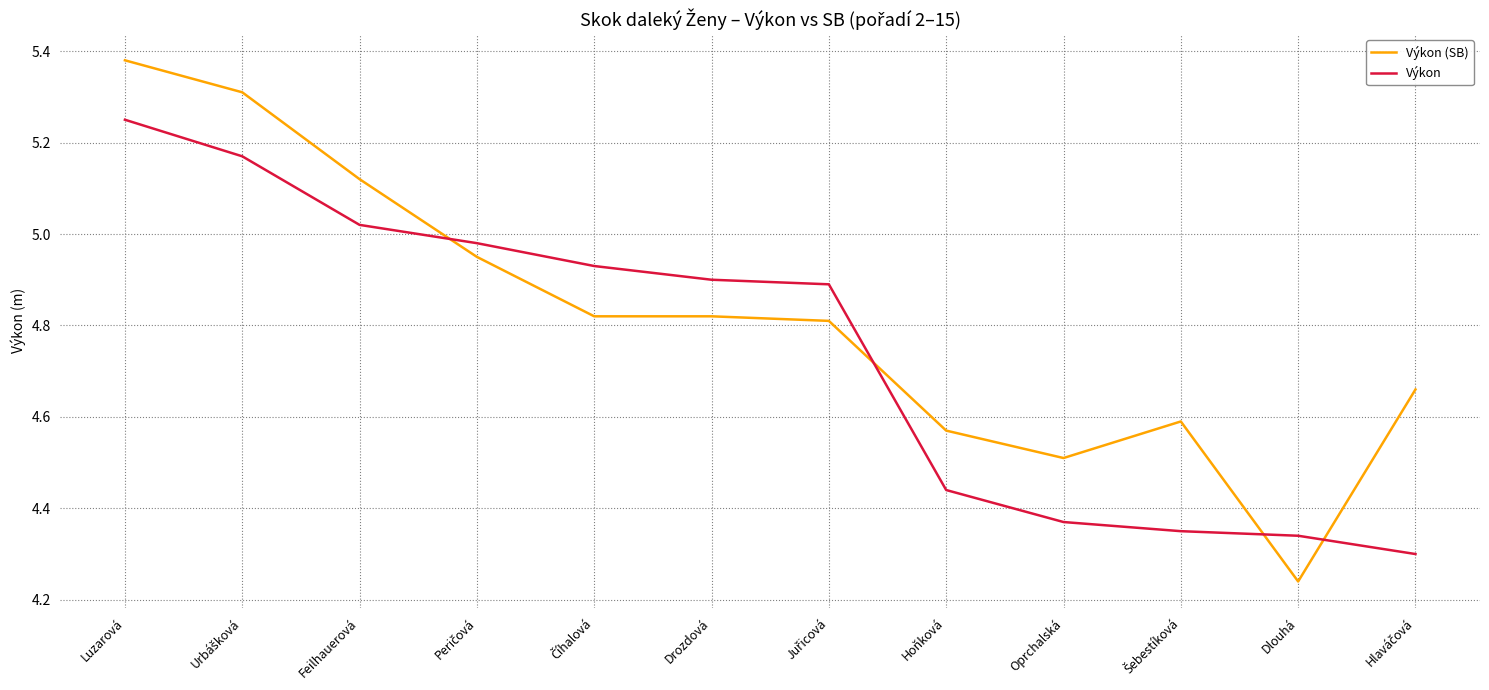

What position from the right is Oprchalská?

4